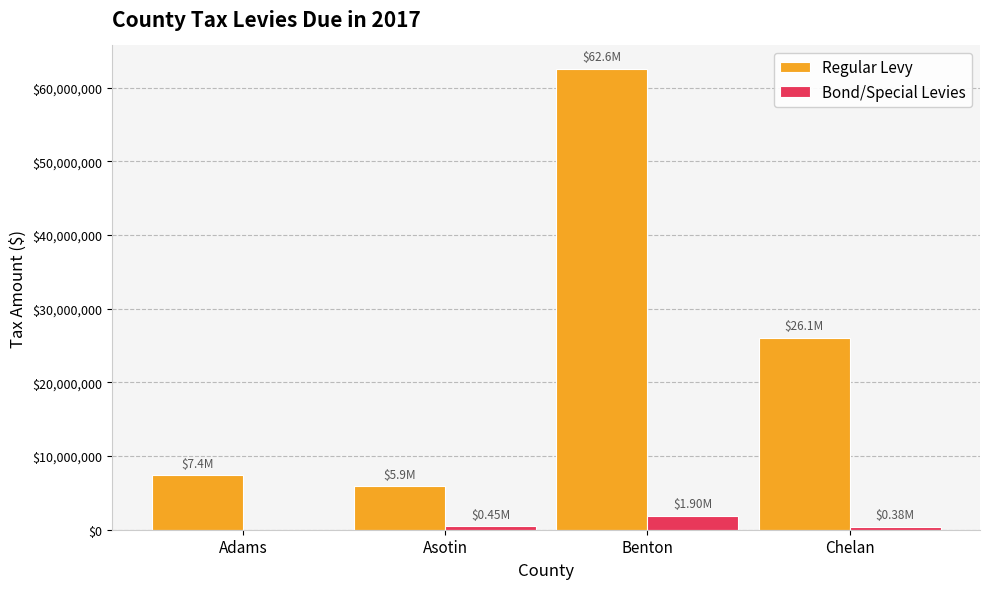

How many categories are shown in the chart?

4